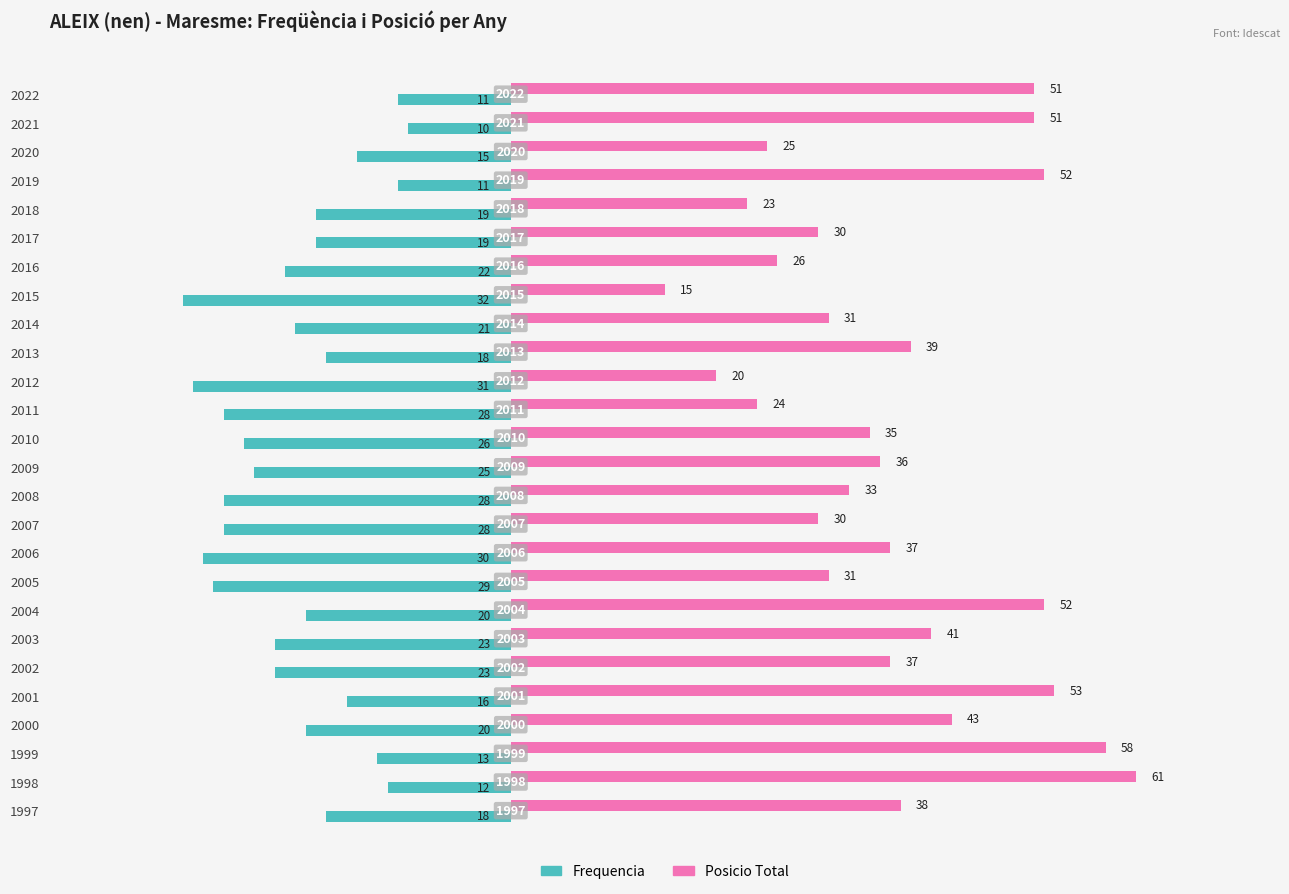

What is the average value of the Frequencia series?

-21